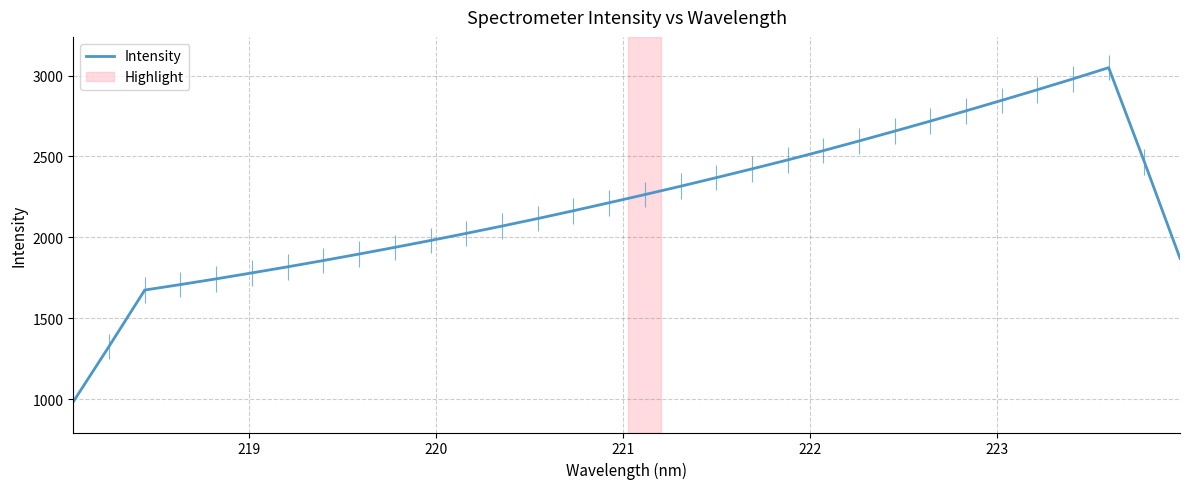

What is the lowest value of the Intensity series?

984.2